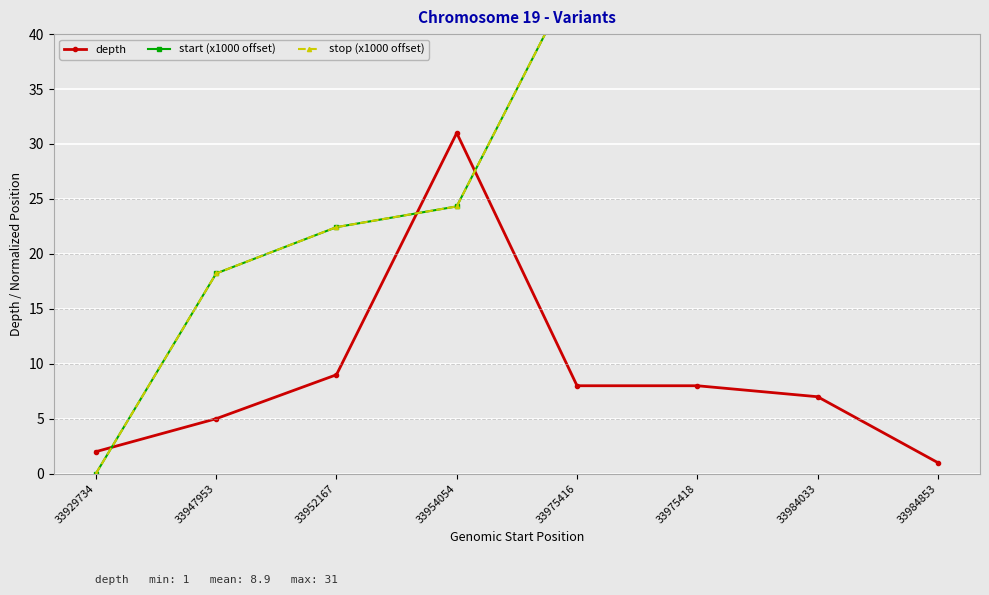

Where is start (x1000 offset) nearest to the value 27?

33954054